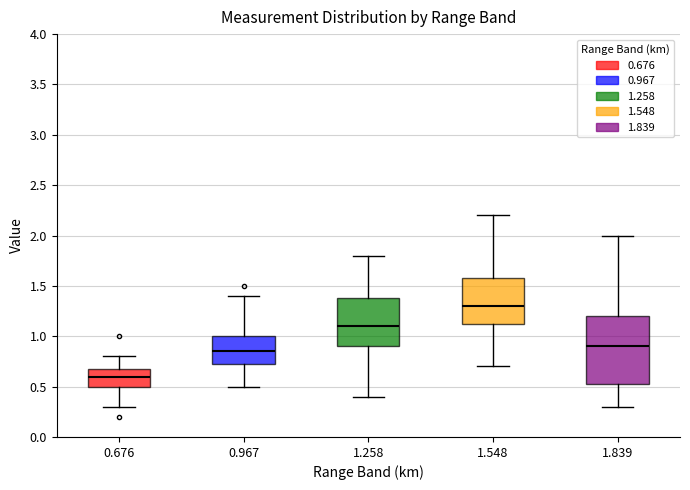

Reading left to right, transcribe this box plot: for each box, give where its median line is, the range the box spans, and where its two whiskers end, as read against the y-axis. The values are not printed on the chart, so give them approximately, as read against the axis.

0.676: median 0.60, box 0.50 to 0.70, whiskers 0.30 to 0.80
0.967: median 0.85, box 0.75 to 1.00, whiskers 0.50 to 1.40
1.258: median 1.10, box 0.90 to 1.40, whiskers 0.40 to 1.80
1.548: median 1.30, box 1.15 to 1.60, whiskers 0.70 to 2.20
1.839: median 0.90, box 0.55 to 1.20, whiskers 0.30 to 2.00